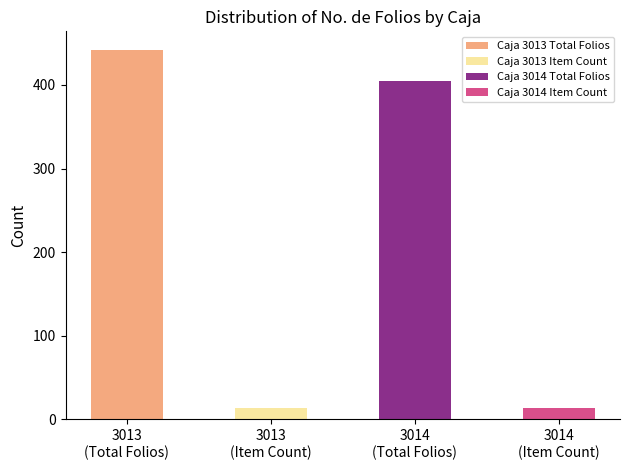

What is the maximum value shown in the chart?

442